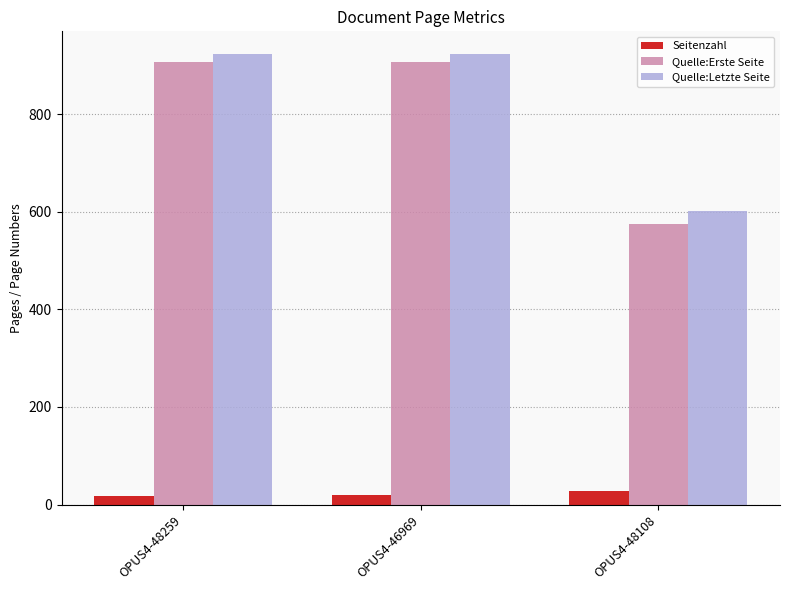

What is the average value of the Quelle:Letzte Seite series?

816